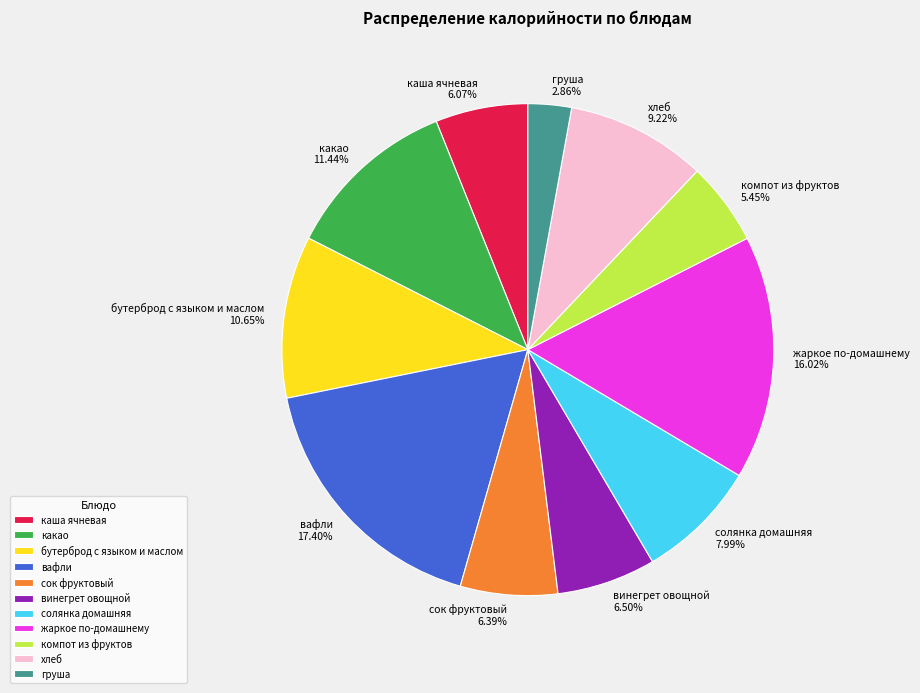

To the nearest percent, what is the combined percentage of груша and хлеб?

12%